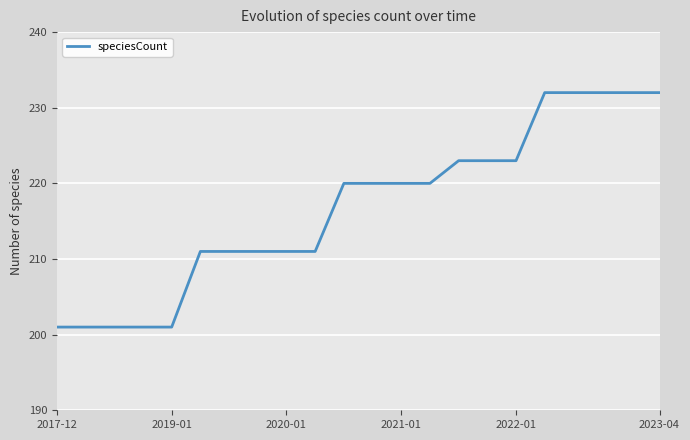

What is the smallest value displayed?

201